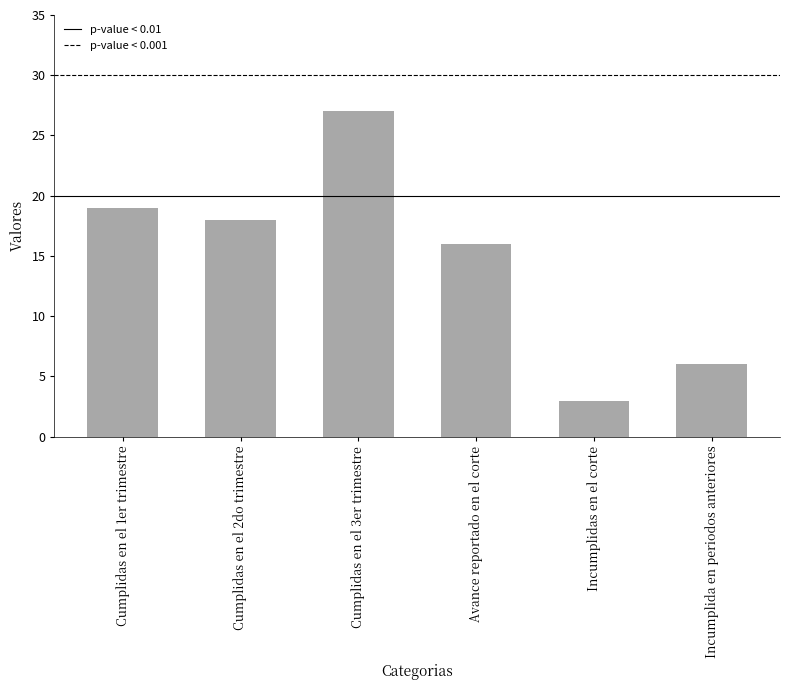

What is the difference between the values at Incumplidas en el corte and Cumplidas en el 2do trimestre?

15